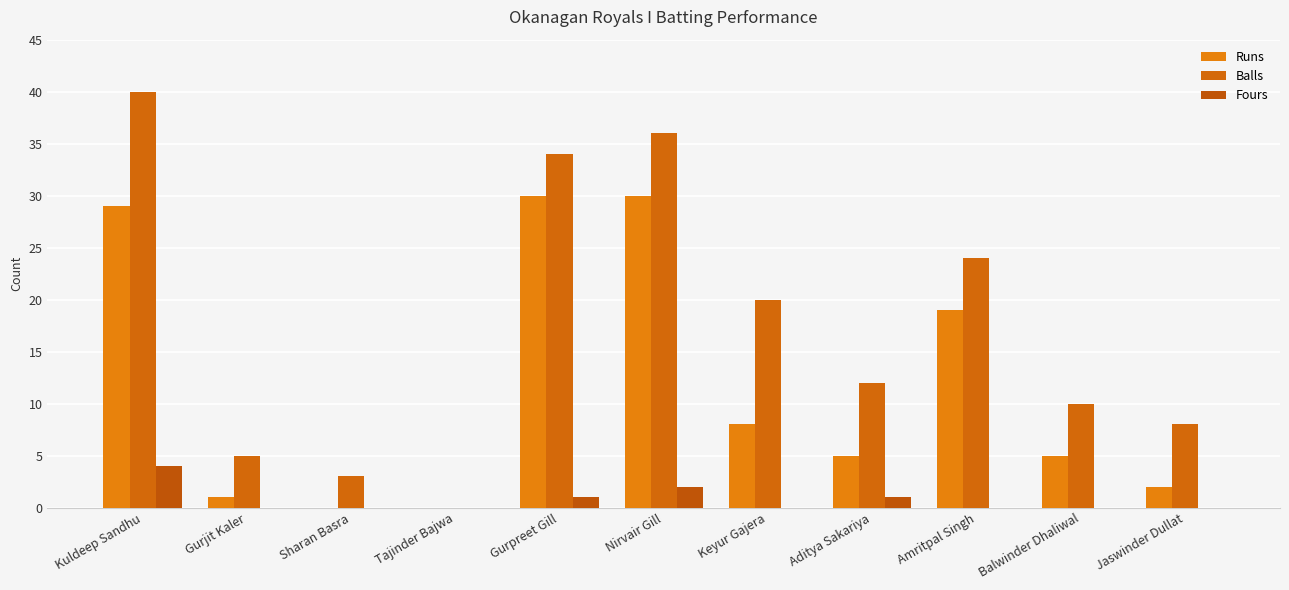

The value of Fours at Aditya Sakariya is 0. True or false?

False